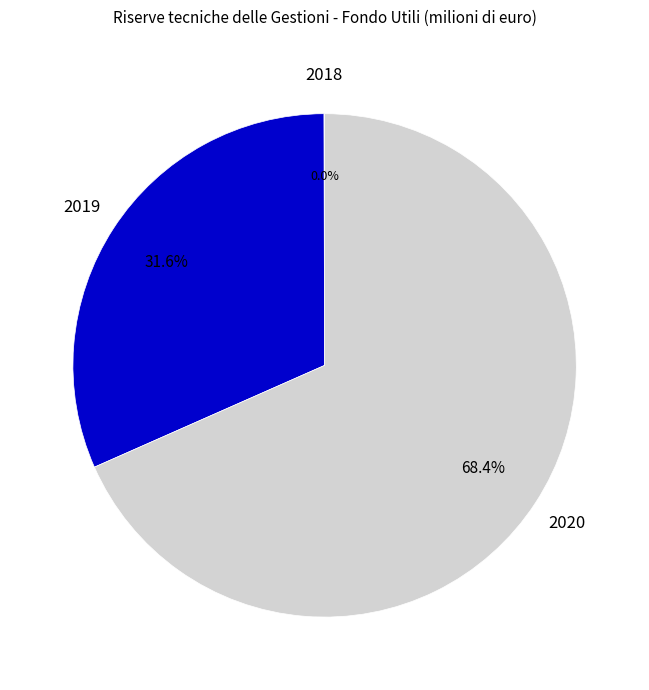

Does any single category account for the majority?

Yes